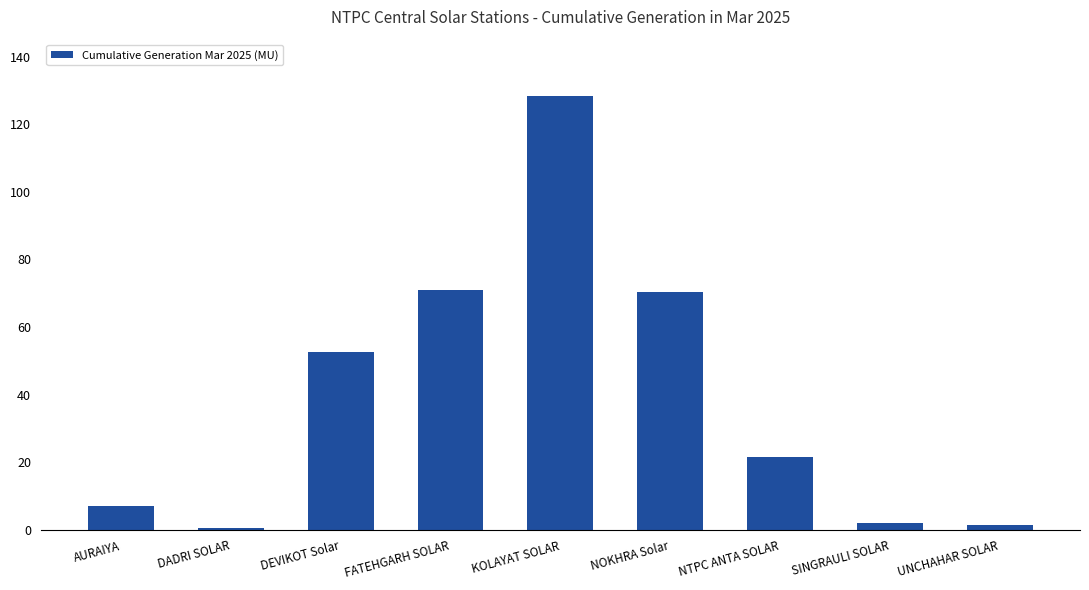

What is the difference between the maximum and minimum values?

127.7